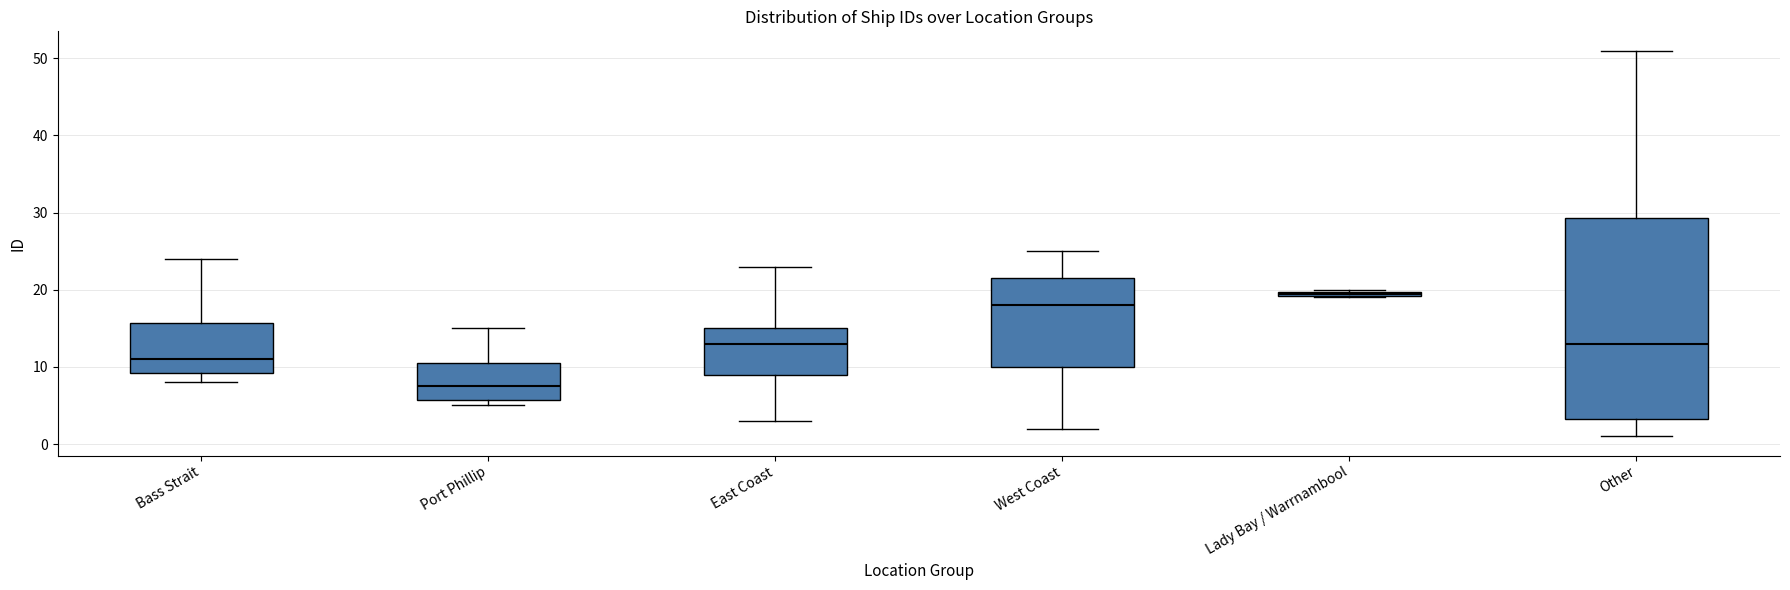

Which box is the tallest, from its lower edge to its upper edge?

Other